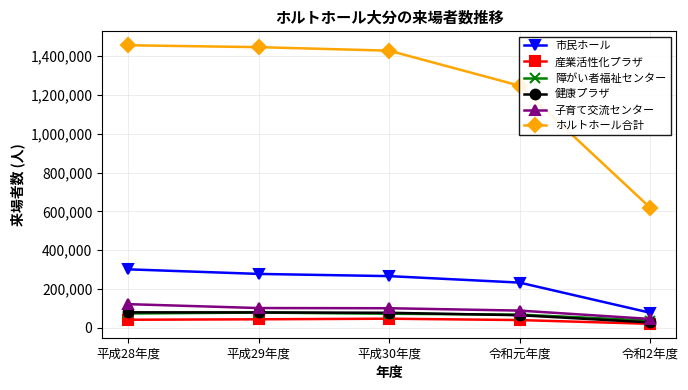

True or false: 市民ホール and 子育て交流センター cross at least once.

False